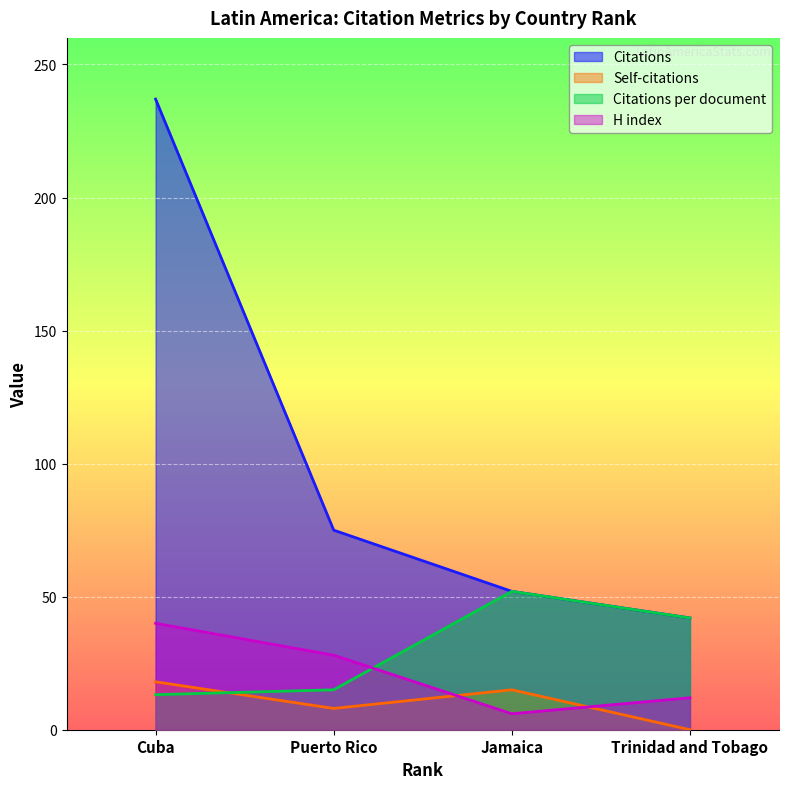

True or false: Self-citations has more than 1 points higher than both neighbors.

False